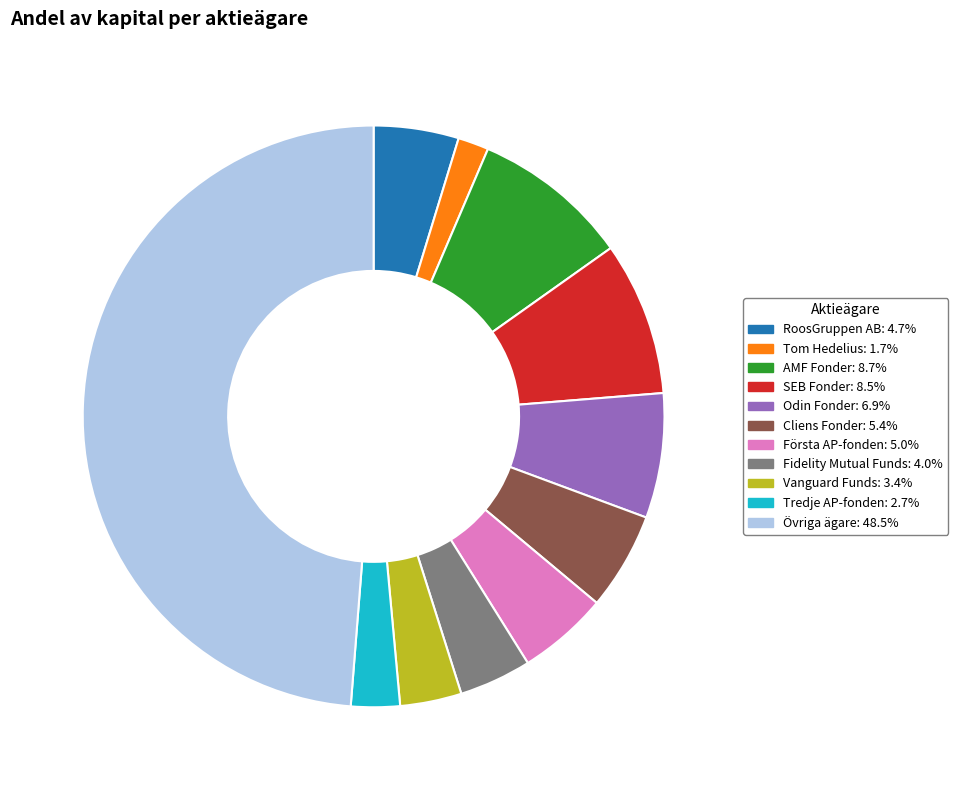

Does any single category account for the majority?

No